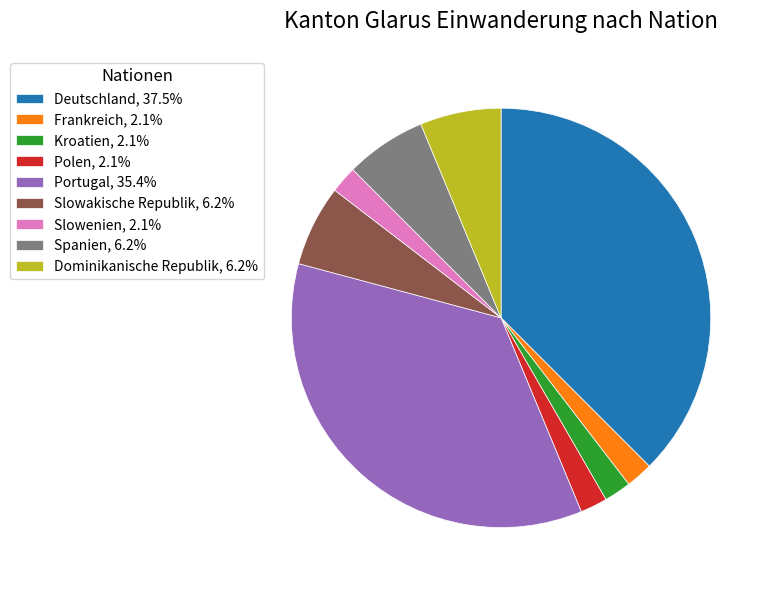

Does Portugal, 35.4% represent more than half of the total?

No